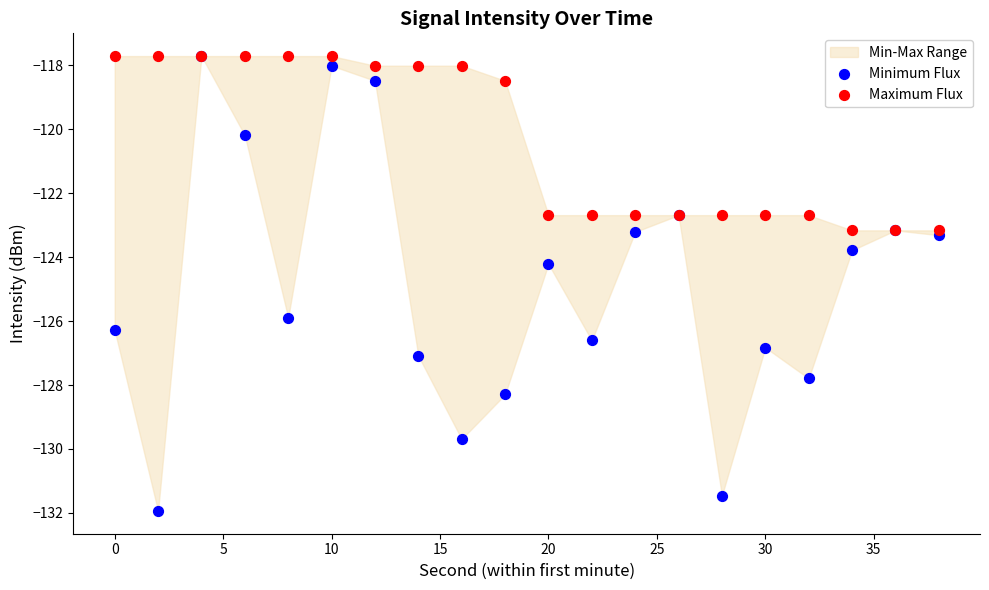

In the Maximum Flux series, what Y value is closest to -120?

-118.5